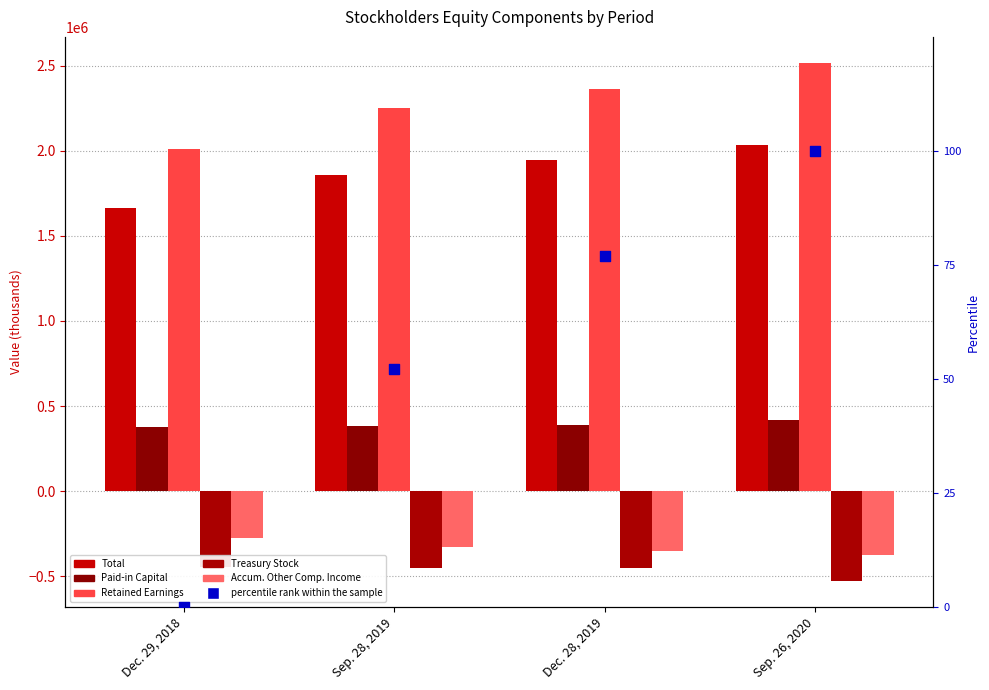

At how many categories does at least one series exceed 1031929?

4